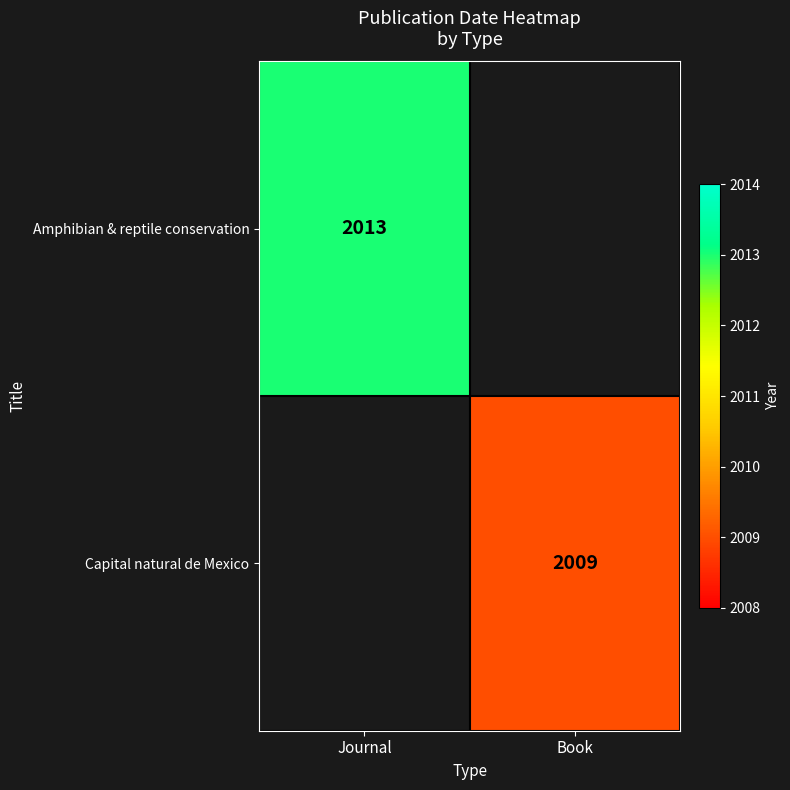

The Amphibian & reptile conservation series shows 2013 at Journal. True or false?

True